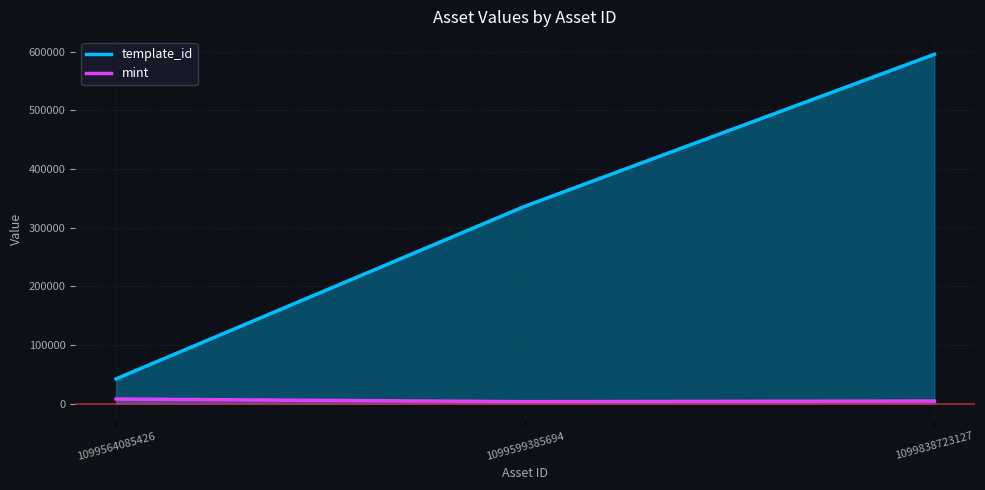

Read the template_id value at 1099564085426, to the nearest 100.

42400